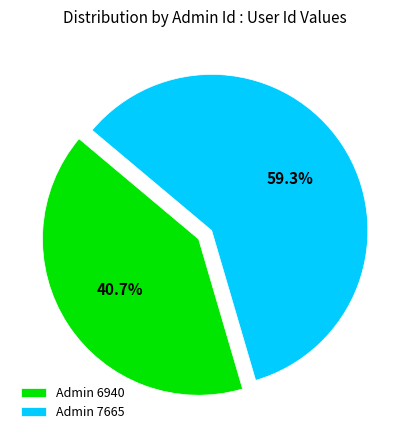

Count the number of slices in the pie.

2